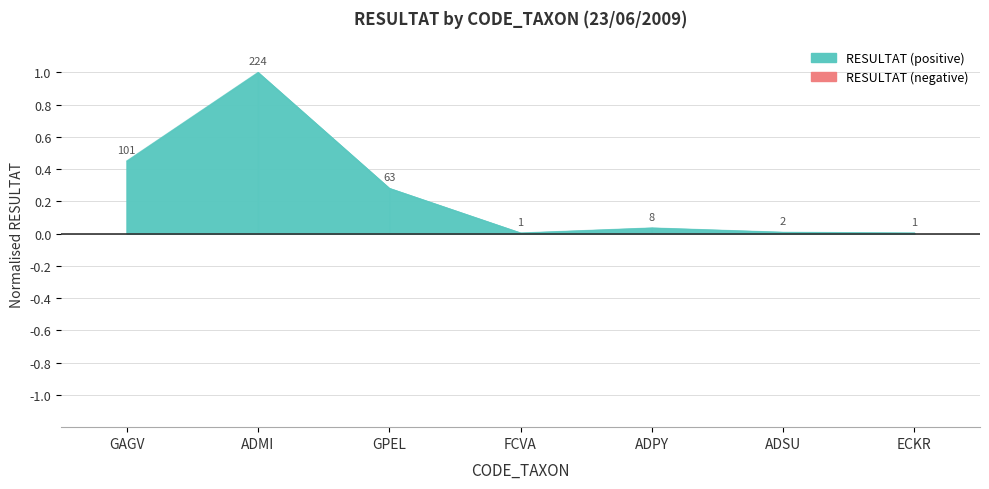

Which category has the lowest value across all series?

FCVA